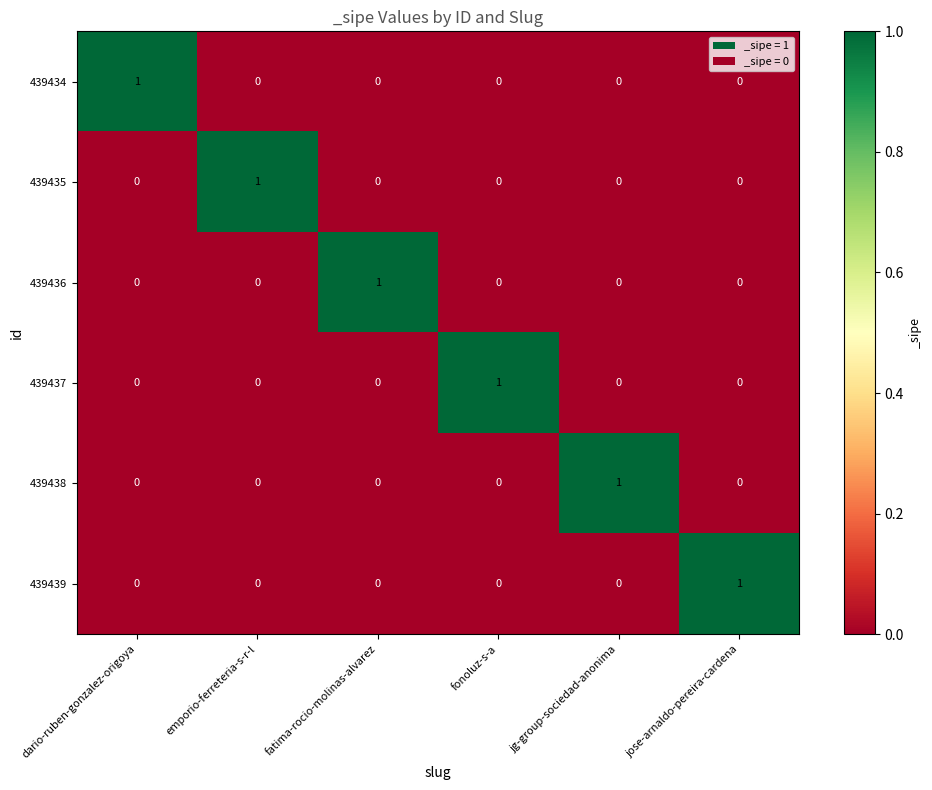

Count the 439434 values in the range 0 to 1.

6